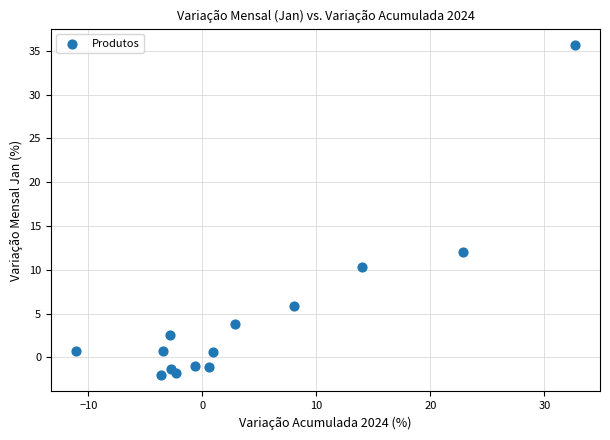

What is the range of Y values (max minus min)?

37.7